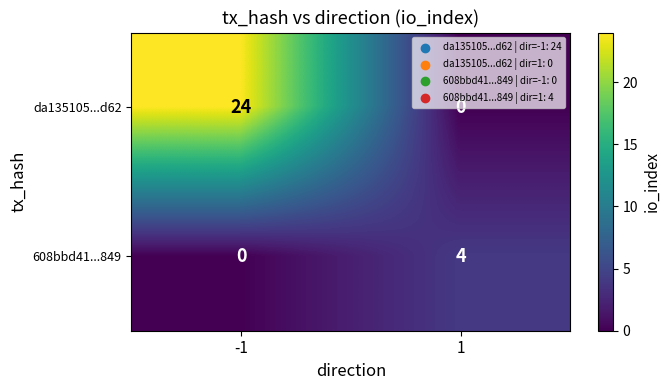

What is the sum of the da135105...d62 values at -1 and 1?

24